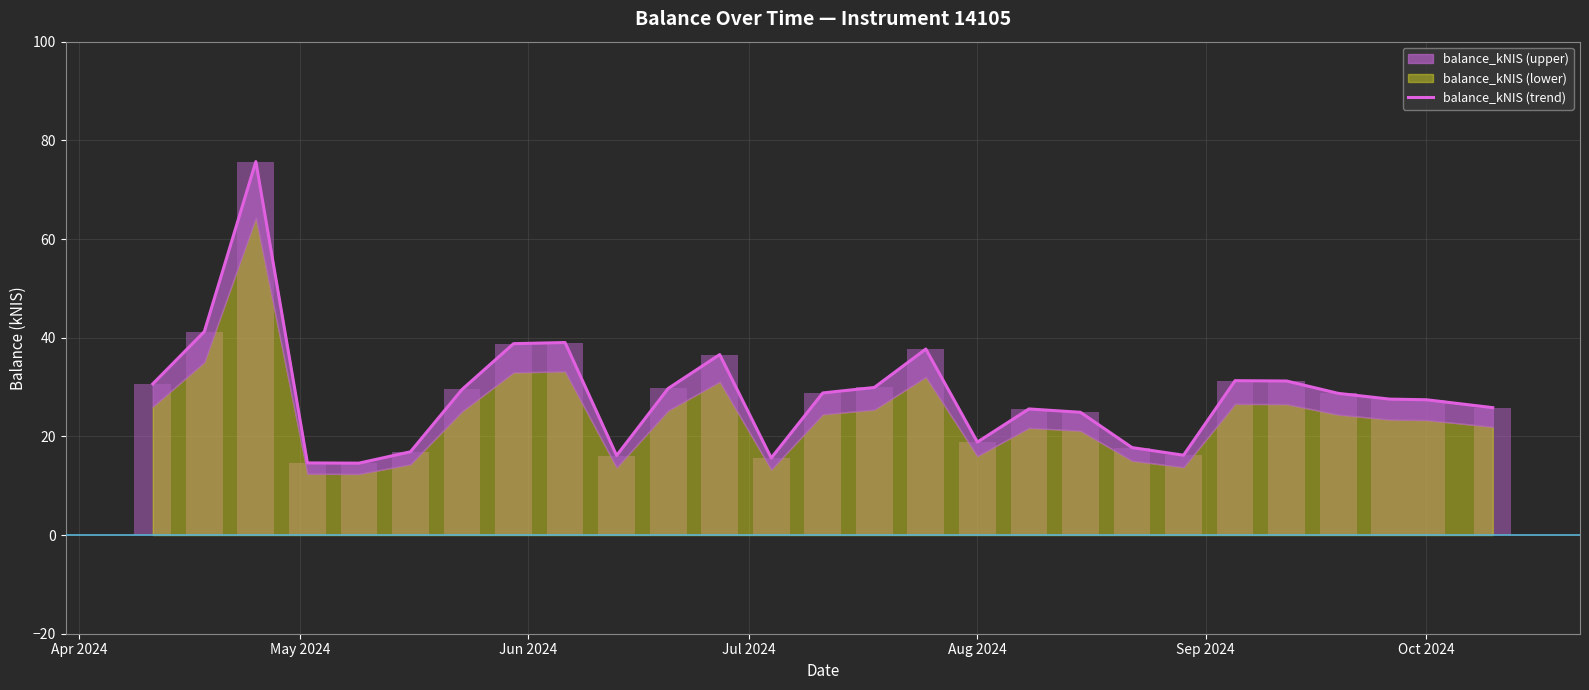

At which label does the data first exceed 28?

Apr 2024